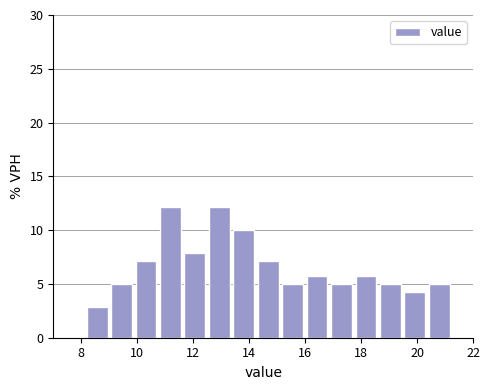

What is the height of the bar covering 14.2 to 15.2 on the x-axis? Neither the bar edges nor the heights are printed on the chart, so give them approximately, as read against the axes.

7.0